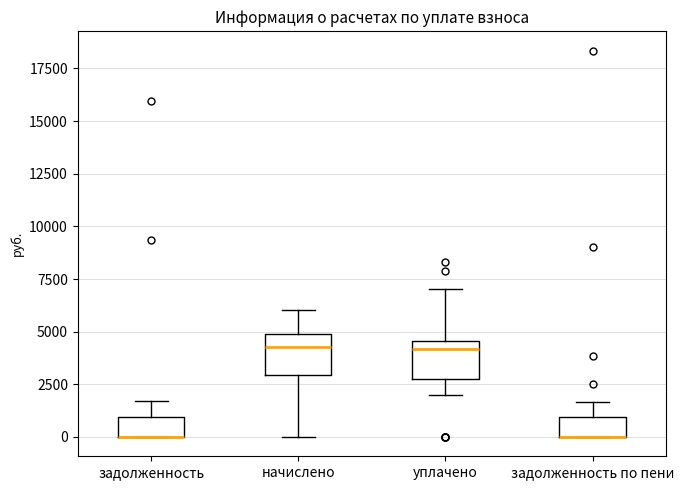

Where does the upper whisker of the box for задолженность end on the y-axis? The values are not printed on the chart, so give them approximately, as read against the axis.

1500